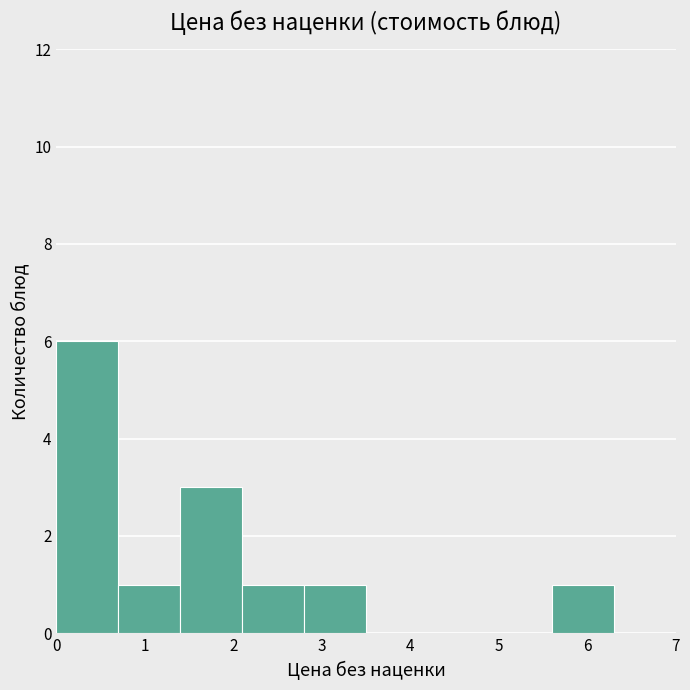

What is the height of the bar covering 2.1 to 2.8 on the x-axis? The values are not printed on the chart, so give them approximately, as read against the axis.

1